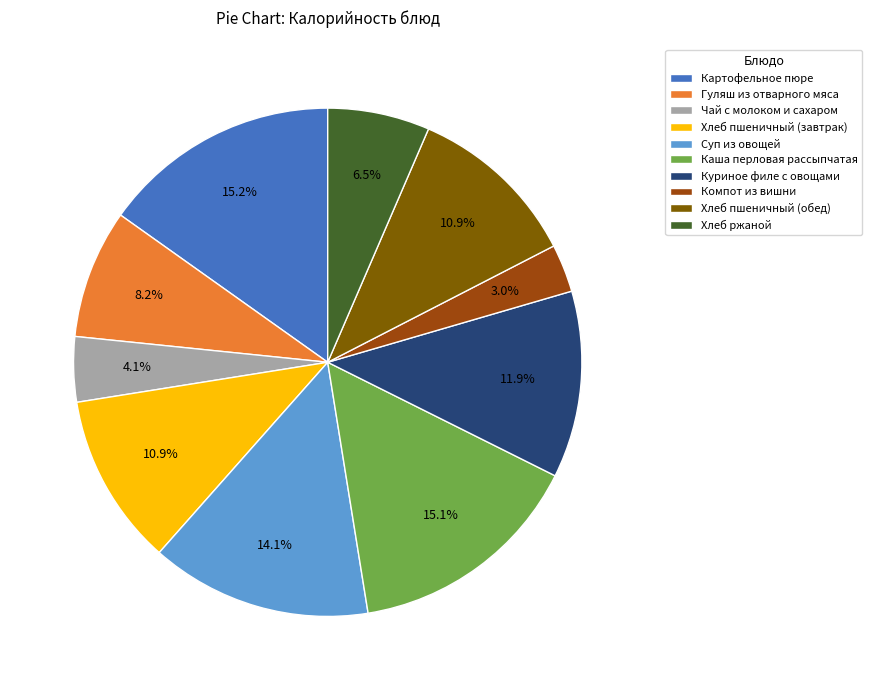

Count the number of slices in the pie.

10